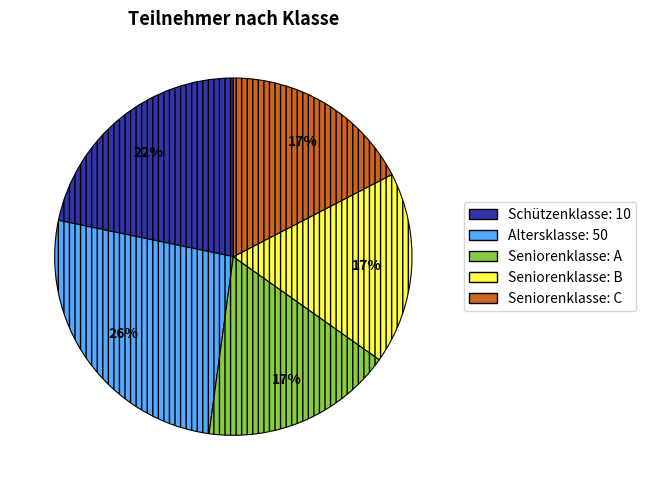

To the nearest percent, what percentage of the pie is Schützenklasse: 10?

22%